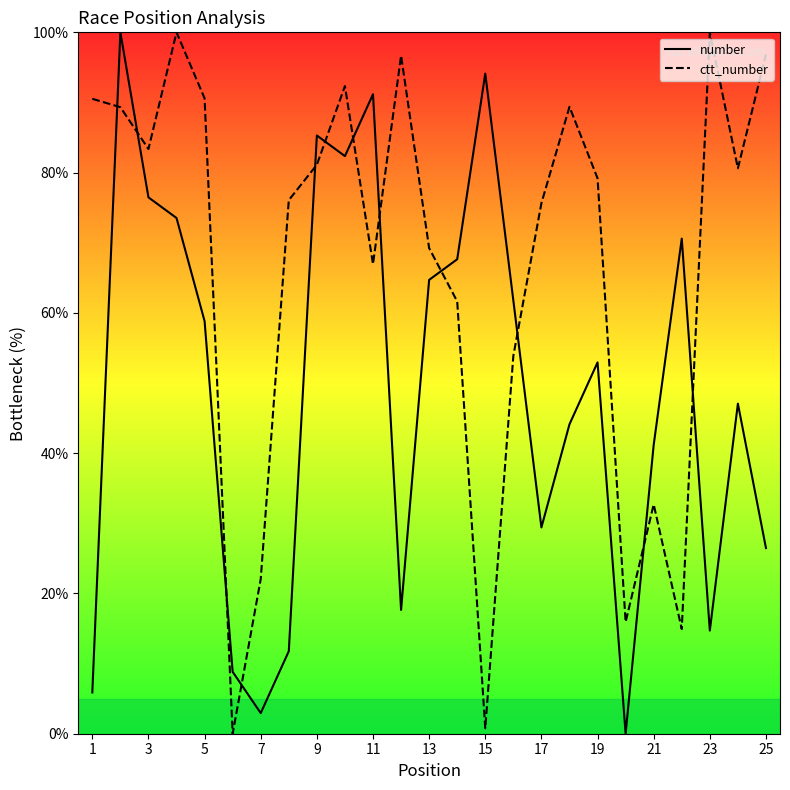

Reading left to right, transcribe all the data shown in this chart.

number: 5.9	100.0	76.5	73.5	58.8	8.8	2.9	11.8	85.3	82.4	91.2	17.6	64.7	67.6	94.1	61.8	29.4	44.1	52.9	0.0	41.2	70.6	14.7	47.1	26.5
ctt_number: 90.5	89.3	83.4	100.0	90.6	0.0	22.0	76.1	81.1	92.3	66.9	96.7	69.2	61.6	0.8	53.9	75.6	89.4	79.2	15.9	32.7	14.9	99.9	80.6	96.8